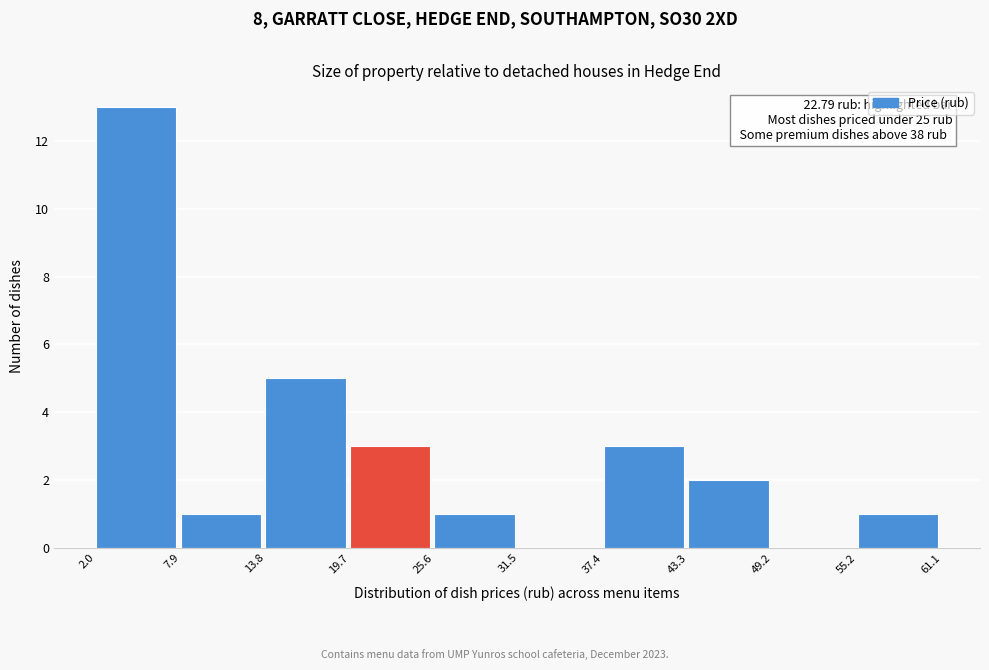

Over which range of the x-axis is the bar tallest?

2.0 to 7.9